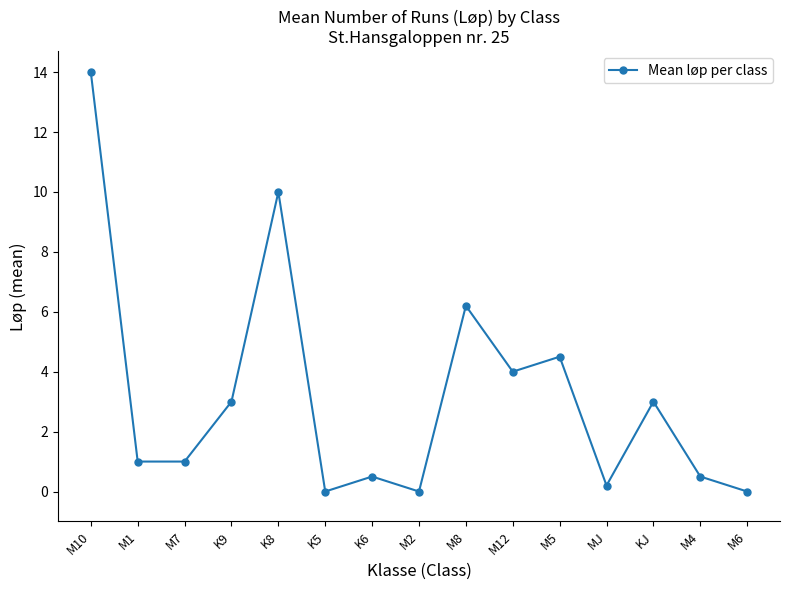

What is the change in value from M2 to KJ?

+3.0